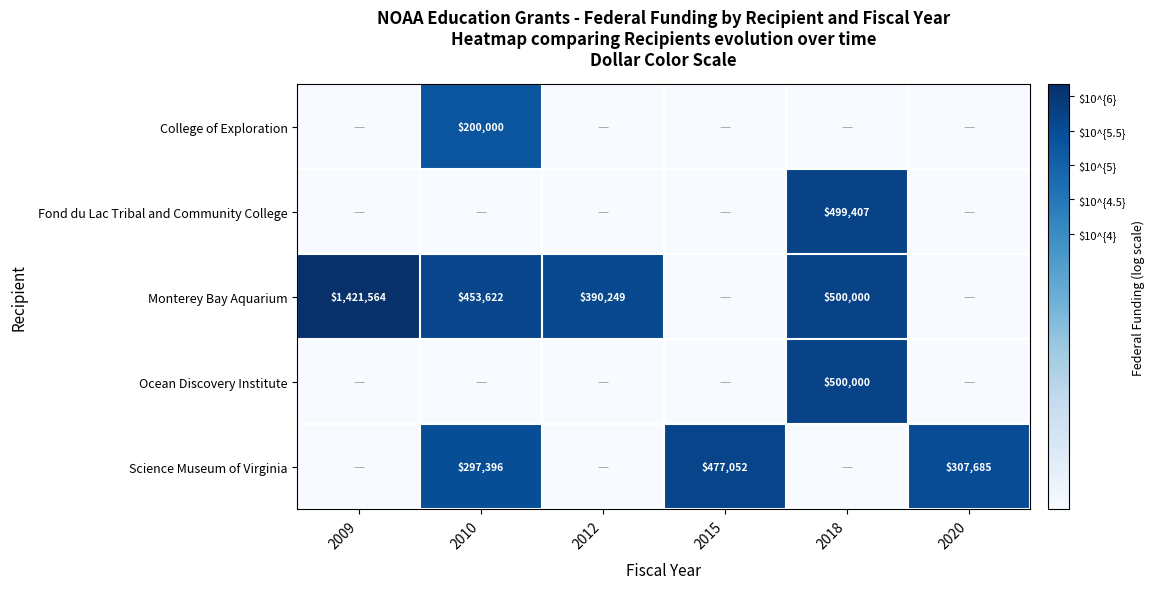

Is it true that Monterey Bay Aquarium equals 453622 at 2010?

True